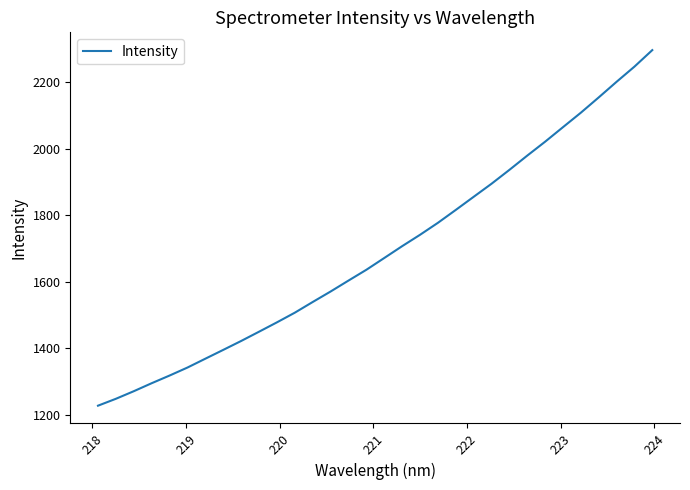

What is the greatest value displayed?

2296.4